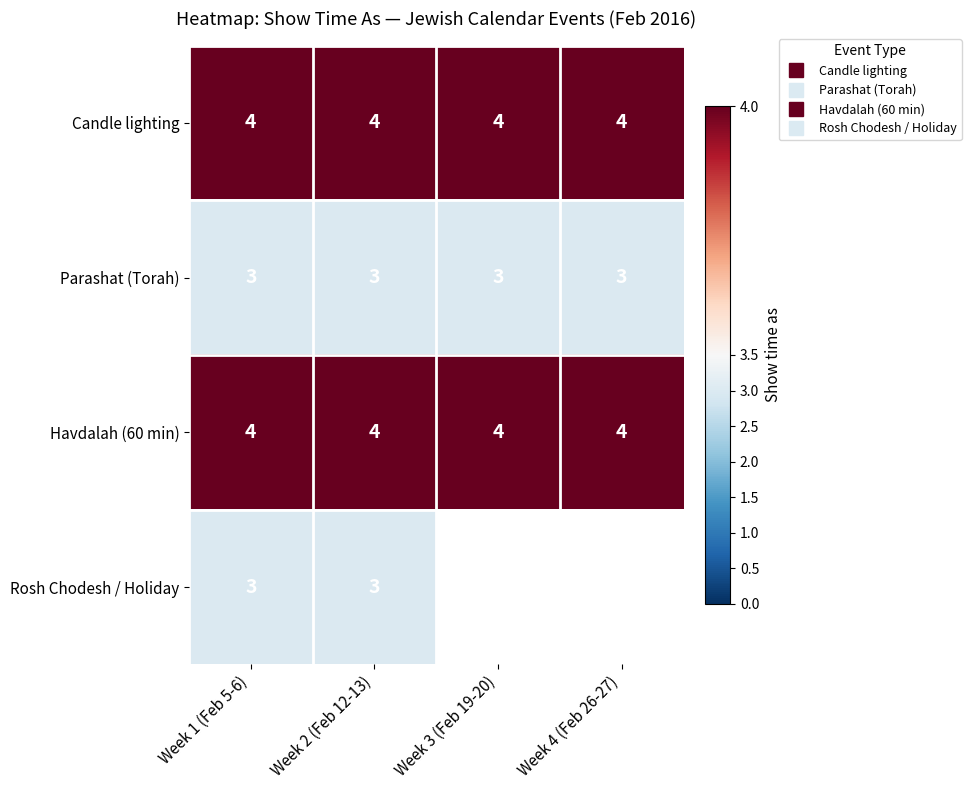

At how many categories does at least one series exceed 3?

4